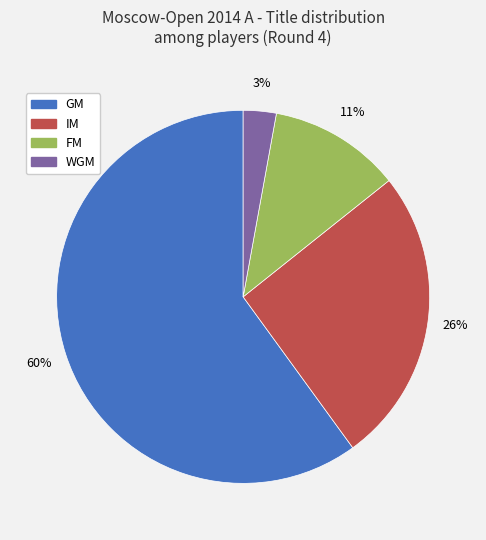

Combined, do WGM and FM account for over 50%?

No